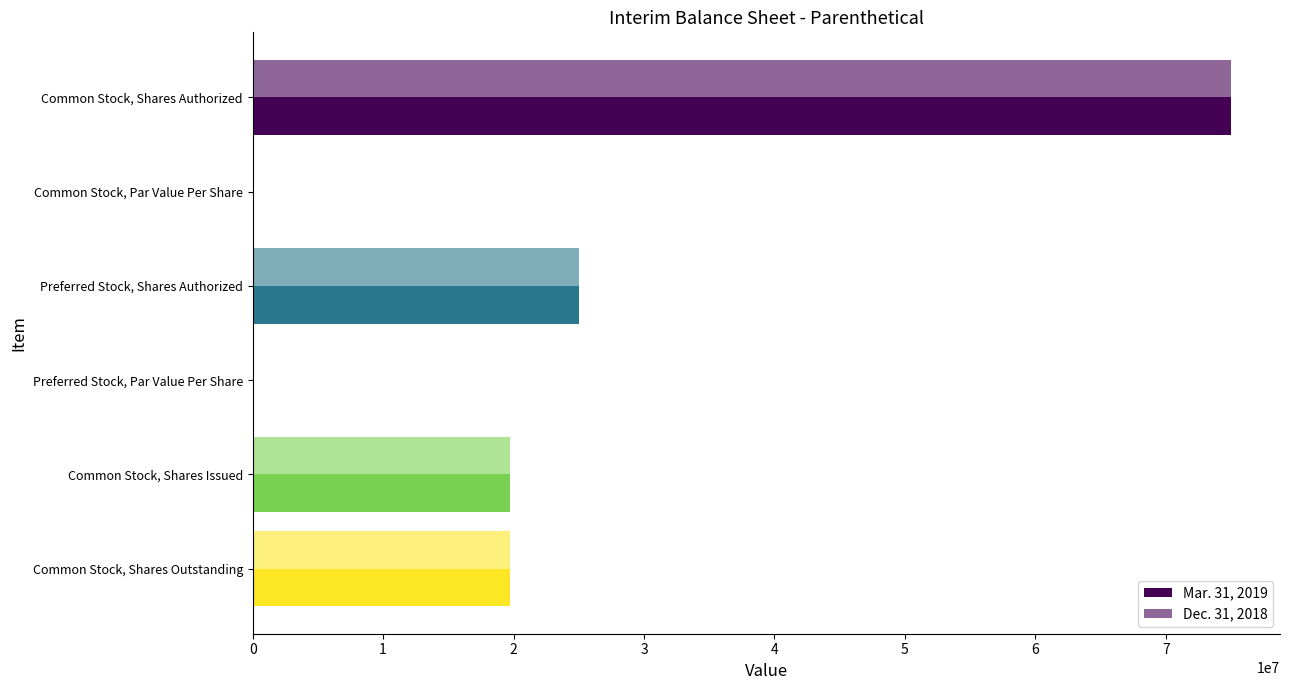

How many distinct data groups are displayed?

2